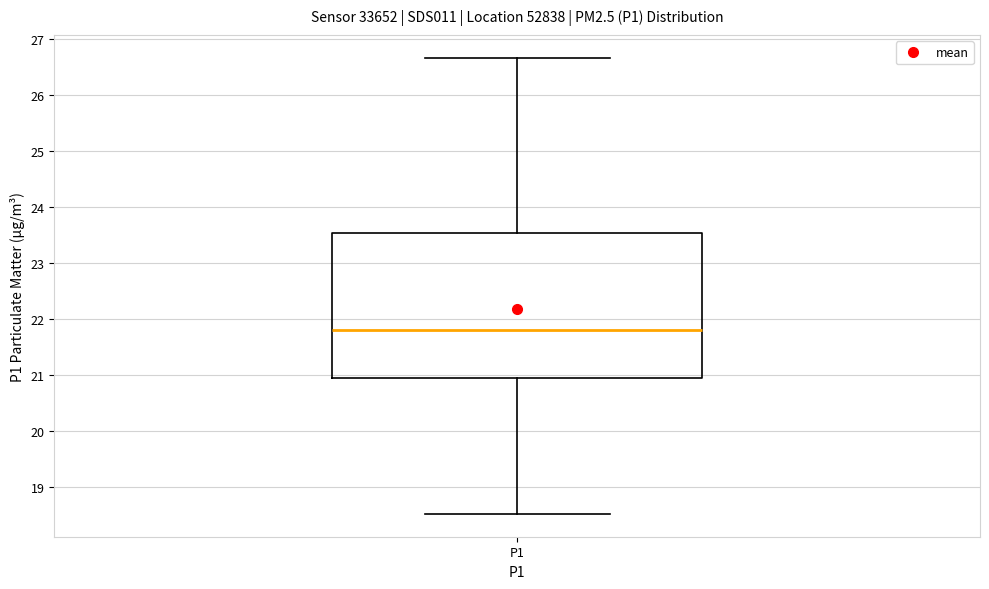

Where does the lower whisker of the box for P1 end on the y-axis? The values are not printed on the chart, so give them approximately, as read against the axis.

18.5